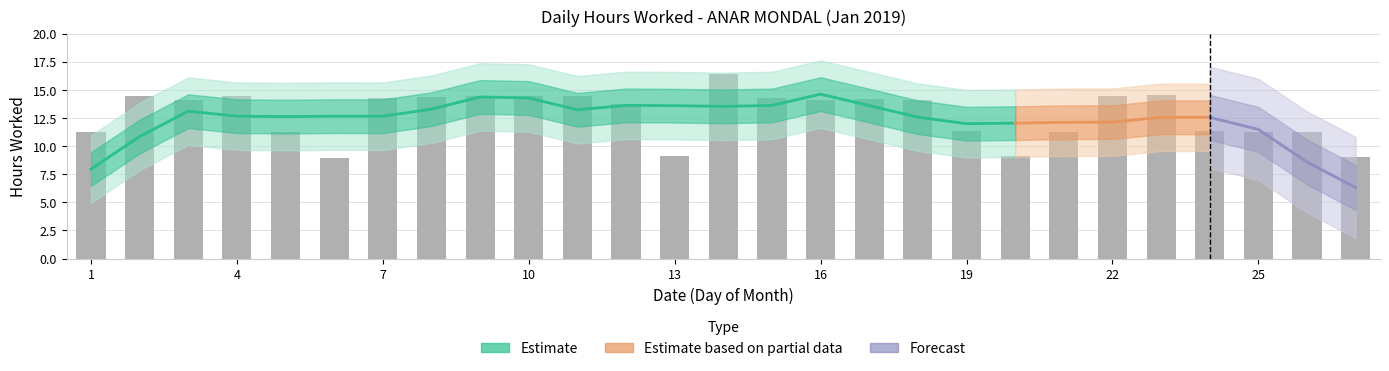

How many data points are above 14?

15